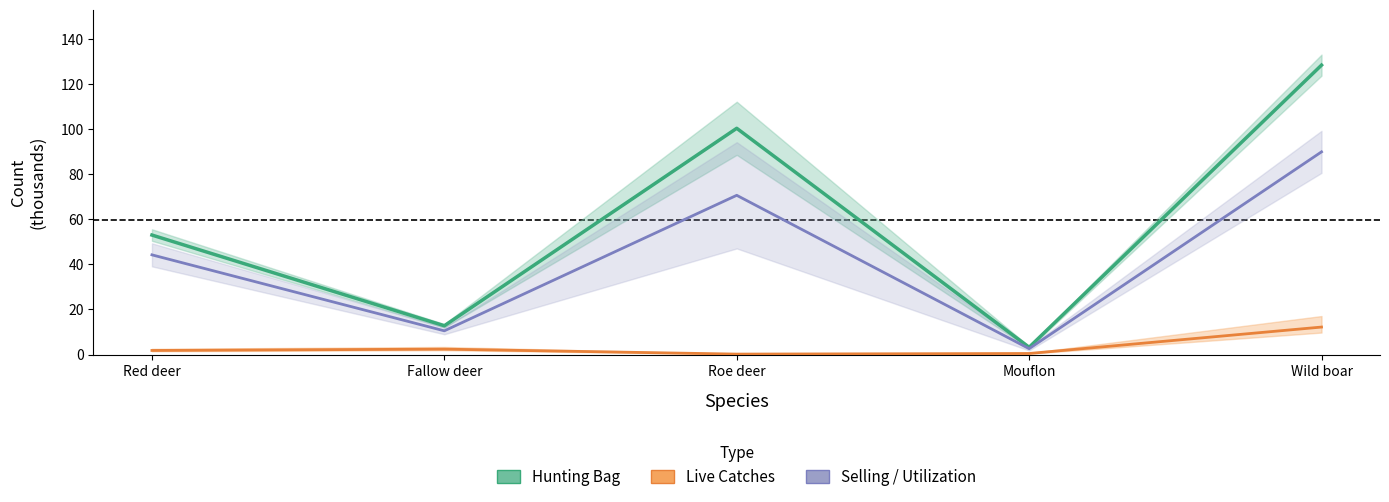

What is the label of the 1st point from the right?

Wild boar